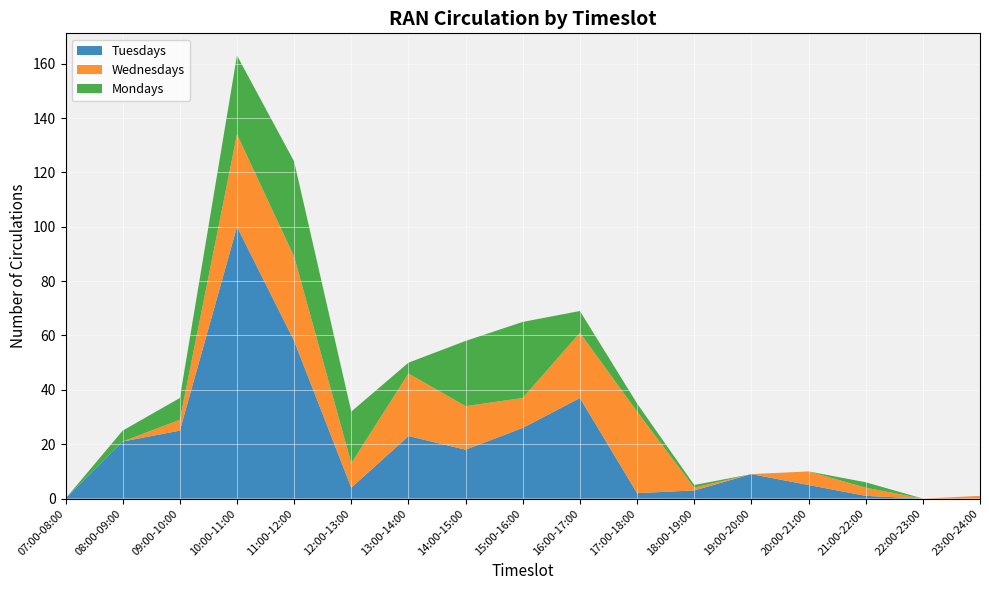

Reading left to right, what are all the values shown in this chart?

Tuesdays: 07:00-08:00=0	08:00-09:00=21	09:00-10:00=25	10:00-11:00=100	11:00-12:00=58	12:00-13:00=4	13:00-14:00=23	14:00-15:00=18	15:00-16:00=26	16:00-17:00=37	17:00-18:00=2	18:00-19:00=3	19:00-20:00=9	20:00-21:00=5	21:00-22:00=1	22:00-23:00=0	23:00-24:00=0
Wednesdays: 07:00-08:00=0	08:00-09:00=0	09:00-10:00=4	10:00-11:00=34	11:00-12:00=31	12:00-13:00=9	13:00-14:00=23	14:00-15:00=16	15:00-16:00=11	16:00-17:00=24	17:00-18:00=30	18:00-19:00=1	19:00-20:00=0	20:00-21:00=5	21:00-22:00=3	22:00-23:00=0	23:00-24:00=1
Mondays: 07:00-08:00=0	08:00-09:00=4	09:00-10:00=8	10:00-11:00=29	11:00-12:00=35	12:00-13:00=19	13:00-14:00=4	14:00-15:00=24	15:00-16:00=28	16:00-17:00=8	17:00-18:00=3	18:00-19:00=1	19:00-20:00=0	20:00-21:00=0	21:00-22:00=2	22:00-23:00=0	23:00-24:00=0